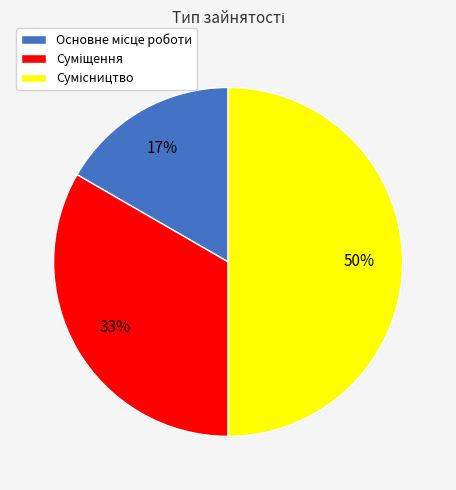

To the nearest percent, what is the difference between the largest and smallest slice percentages?

33%